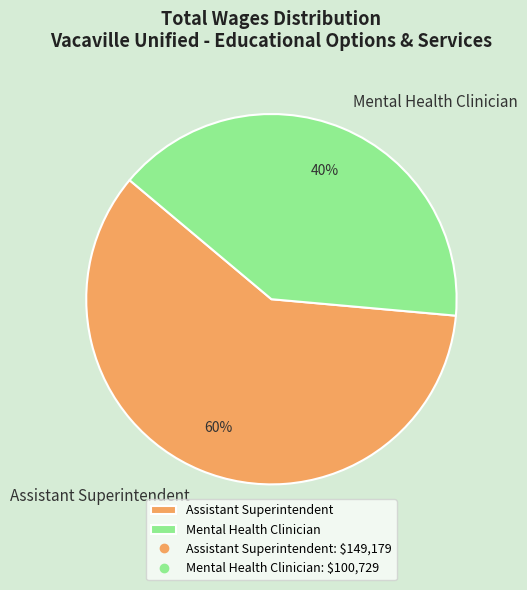

Which has a higher value, Mental Health Clinician or Assistant Superintendent?

Assistant Superintendent